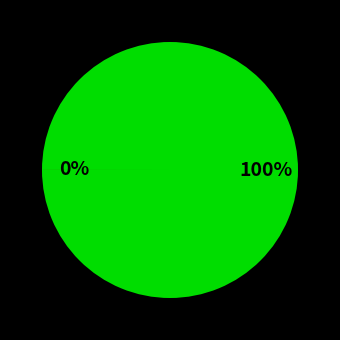

To the nearest percent, what percentage of the pie is Nothing Fits a Dinosaur (182370118)?

100%